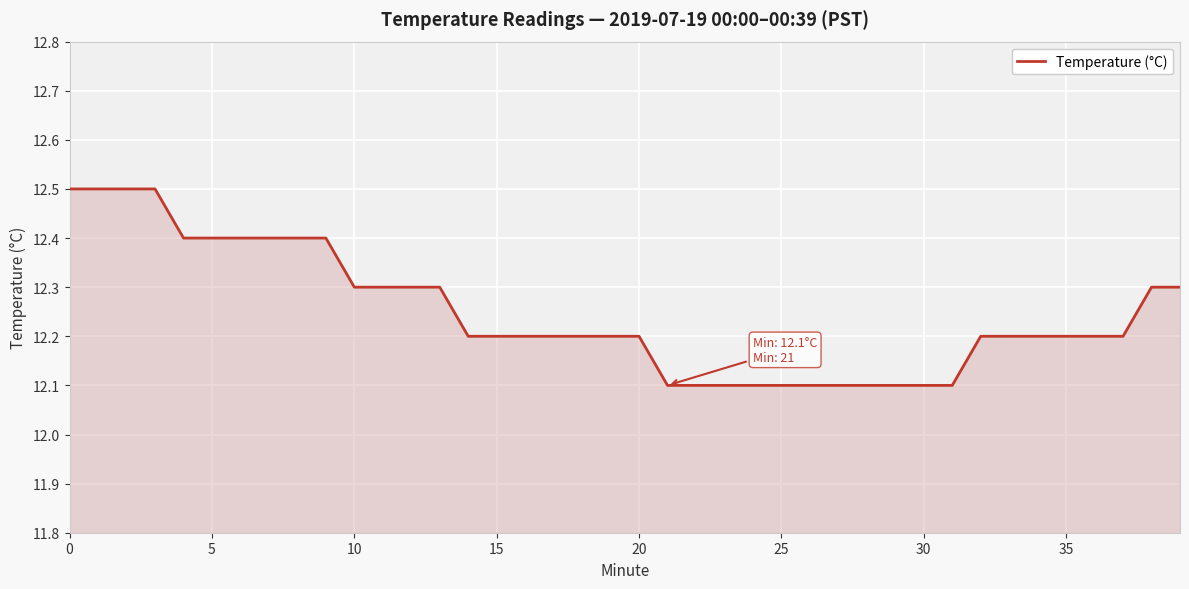

What is the difference between the second highest and second lowest values?

0.4